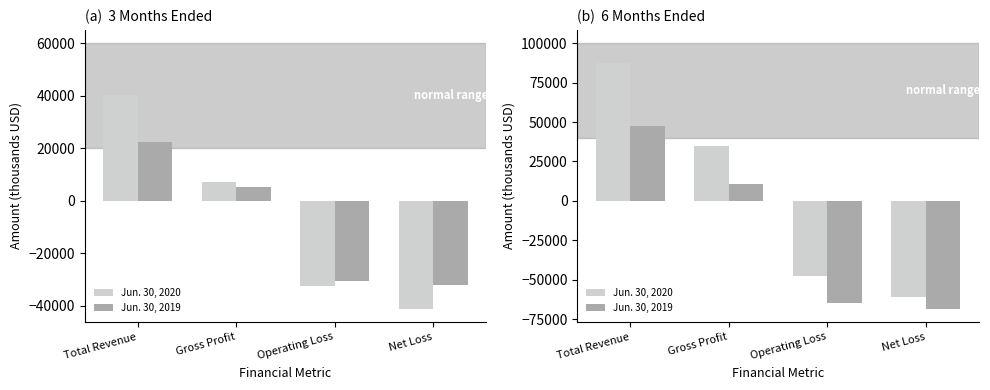

Read the Jun. 30, 2019 value at Total Revenue, to the nearest 50.

47500